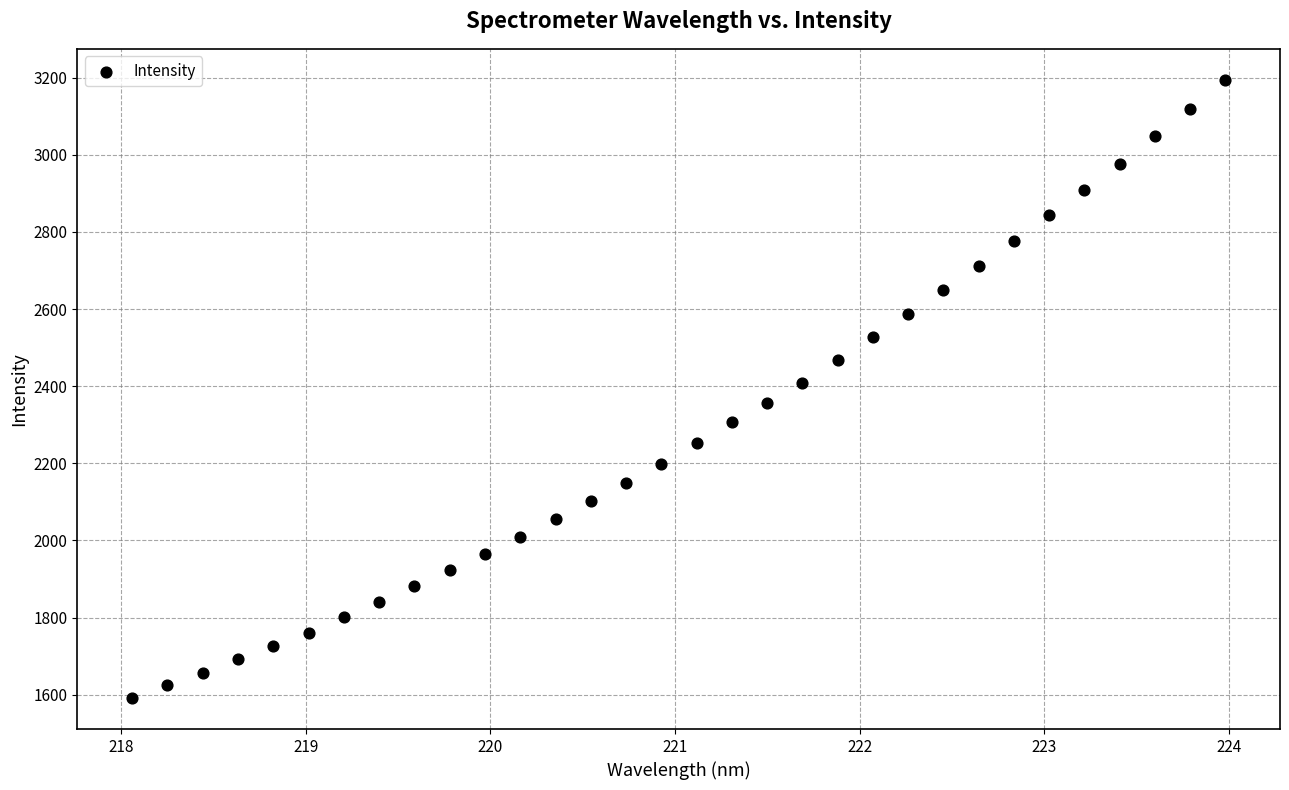

What is the range of X values (max minus min)?

5.9